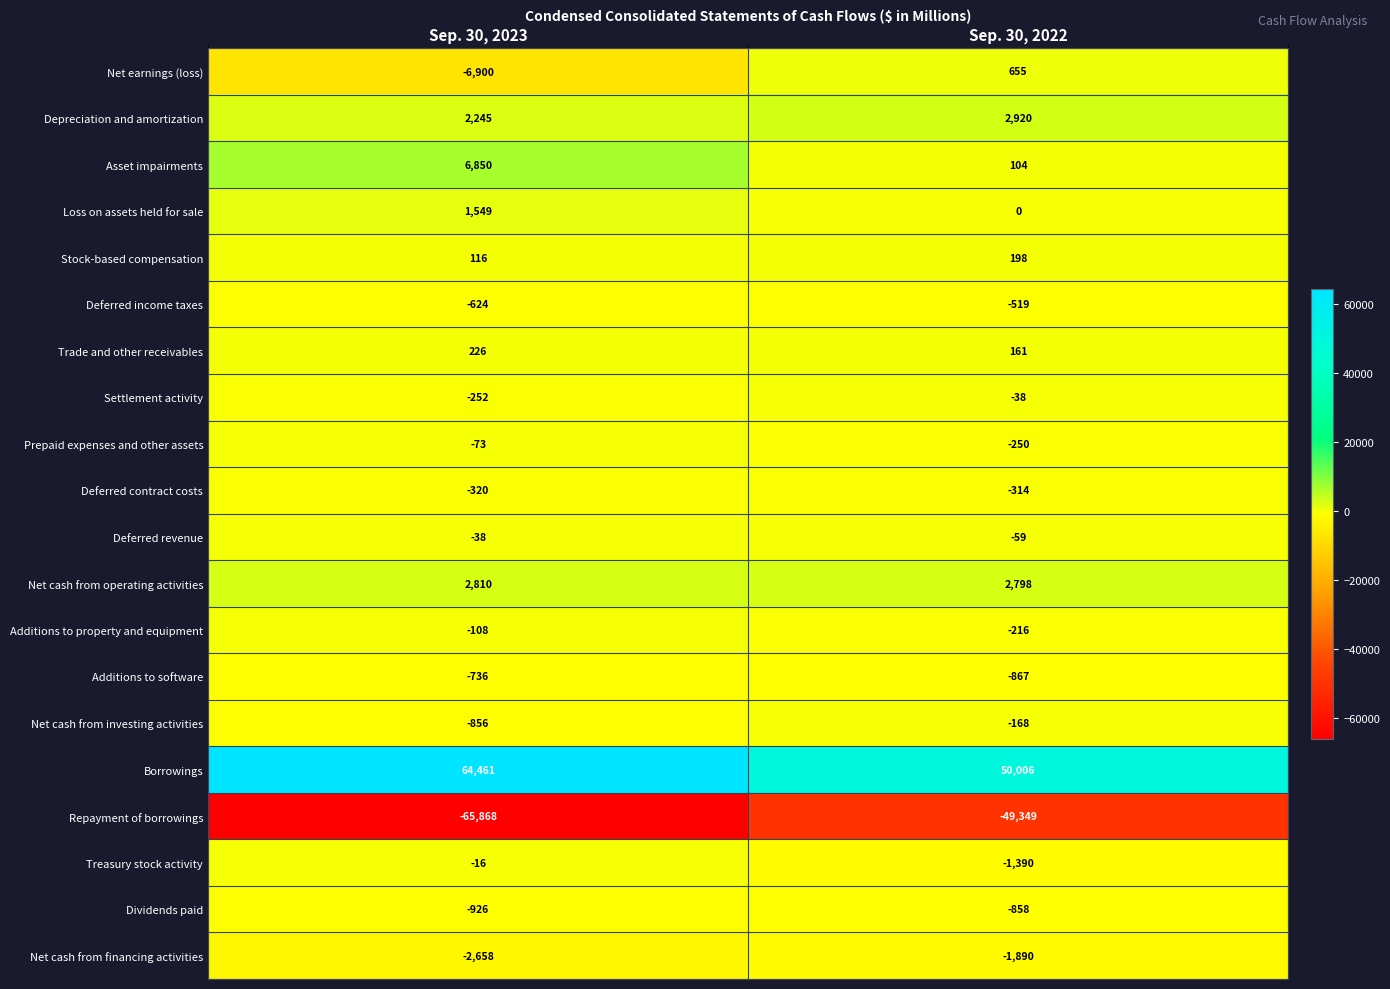

Which series has the largest range (max minus min)?

Repayment of borrowings